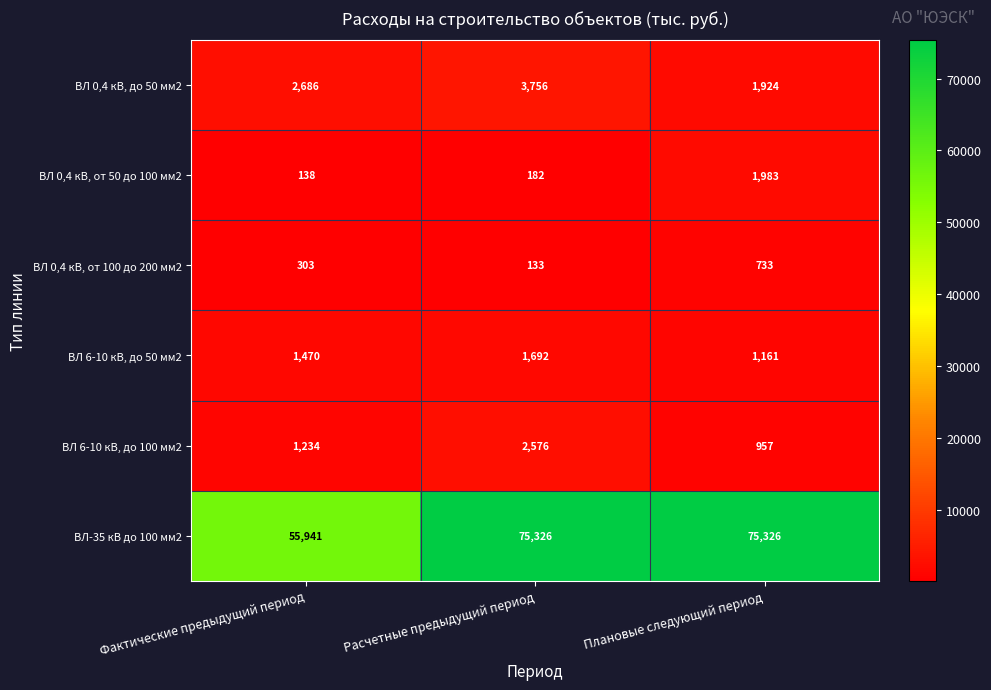

Which series changed the most between Фактические предыдущий период and Расчетные предыдущий период?

ВЛ-35 кВ до 100 мм2